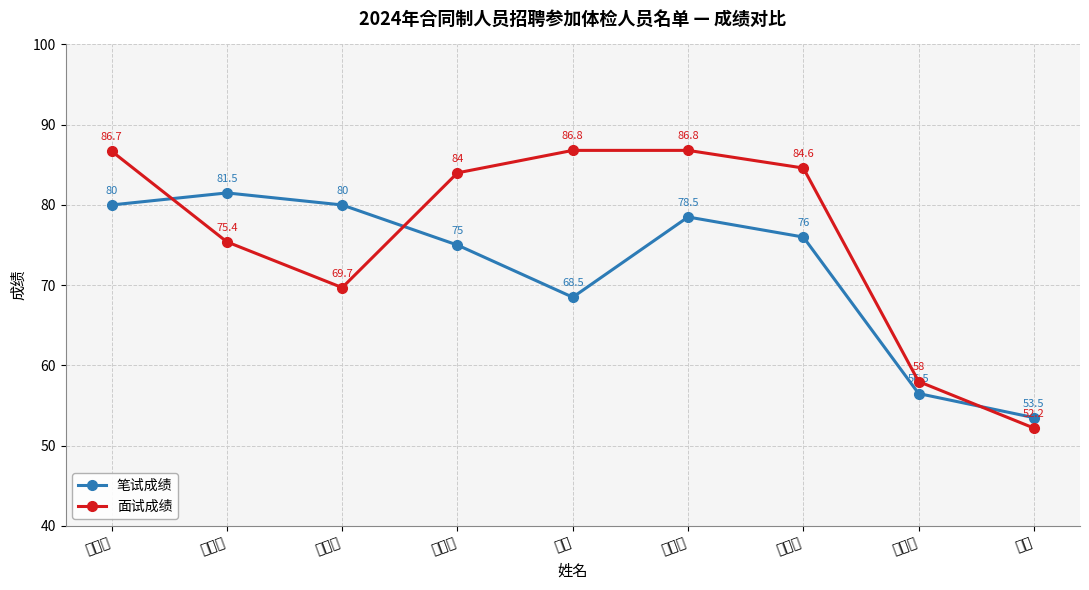

At which label does 面试成绩 reach its peak?

张月